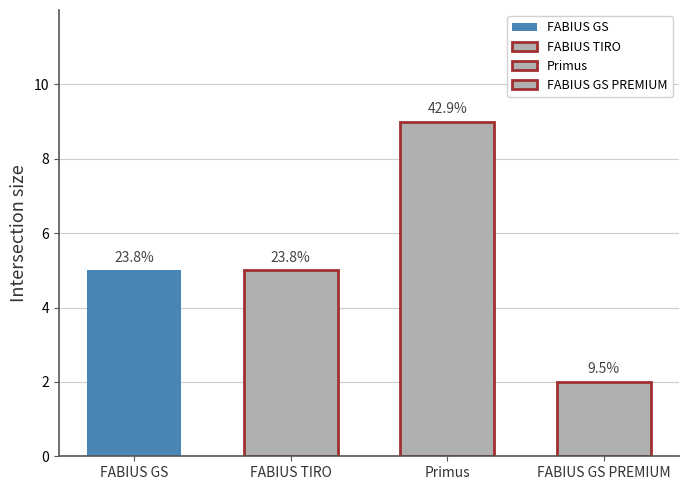

What is the sum of the values at FABIUS TIRO and FABIUS GS PREMIUM?

7